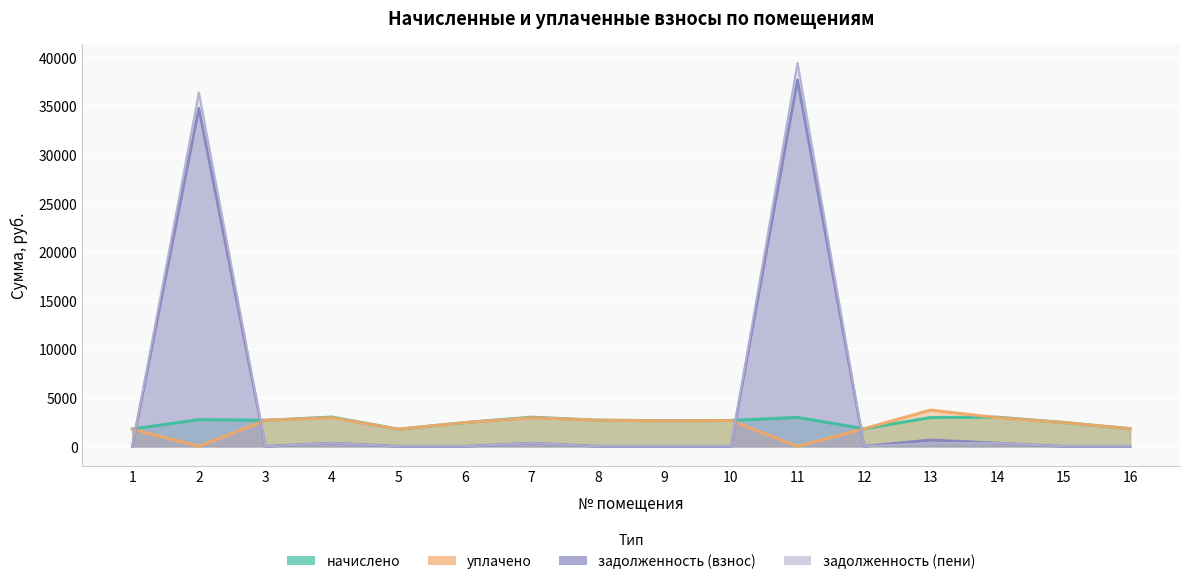

What is the sum of the начислено values at 16 and 14?

4815.9